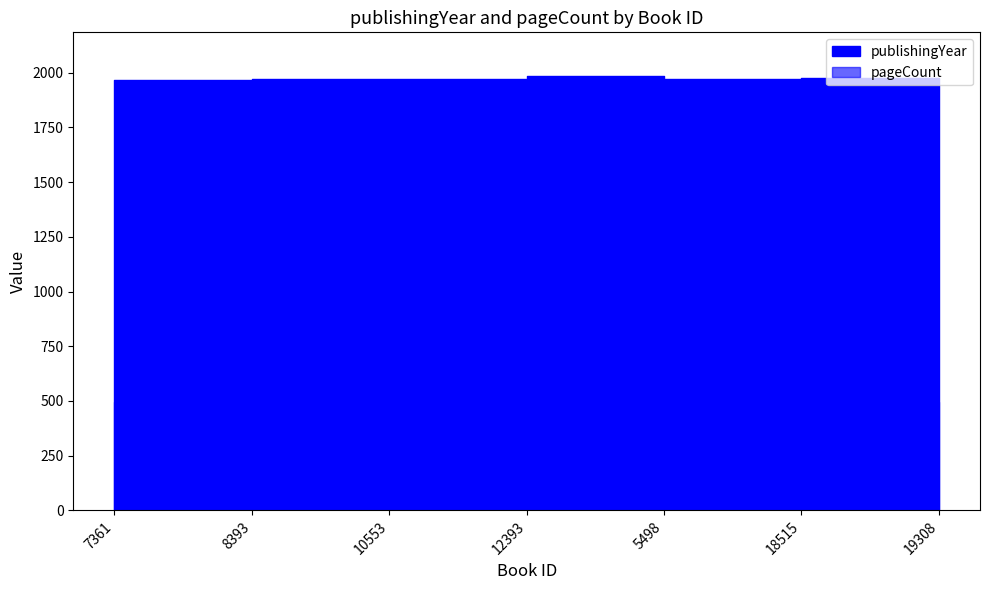

List the labels in order of pageCount value, largest first.

7361, 8393, 10553, 5498, 18515, 19308, 12393